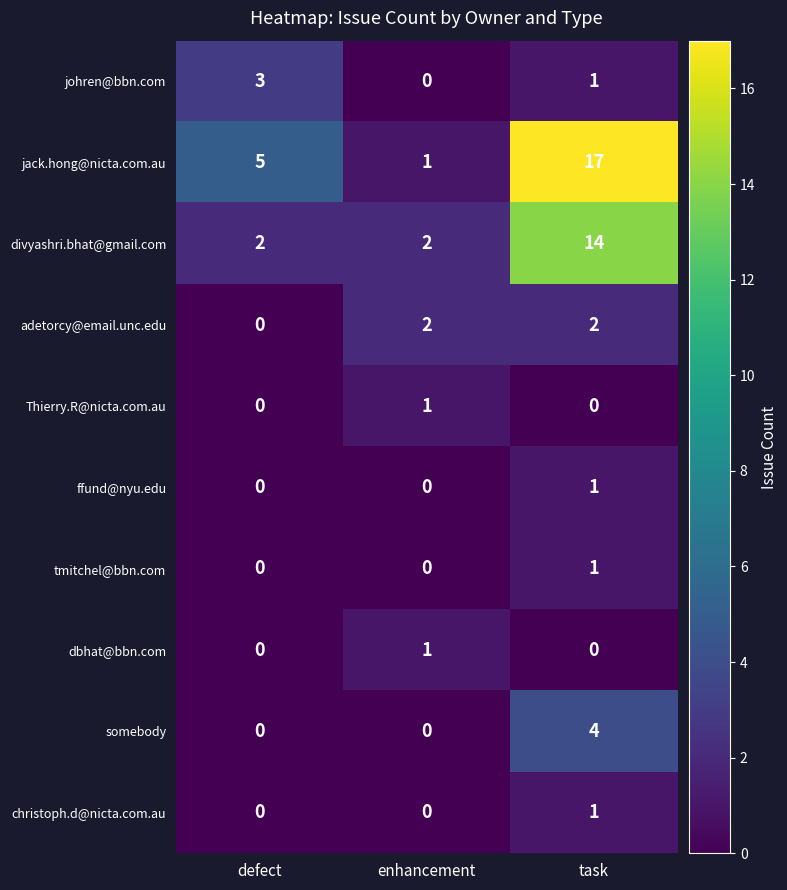

What is the greatest value displayed?

17